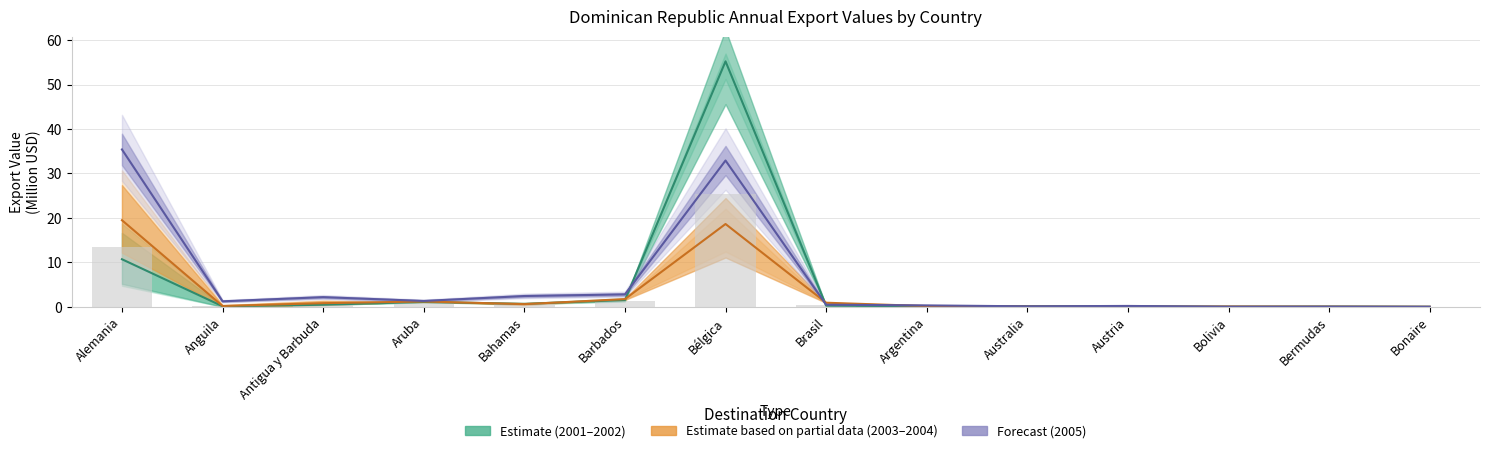

Between Australia and Bermudas, which series saw the biggest shift?

2005